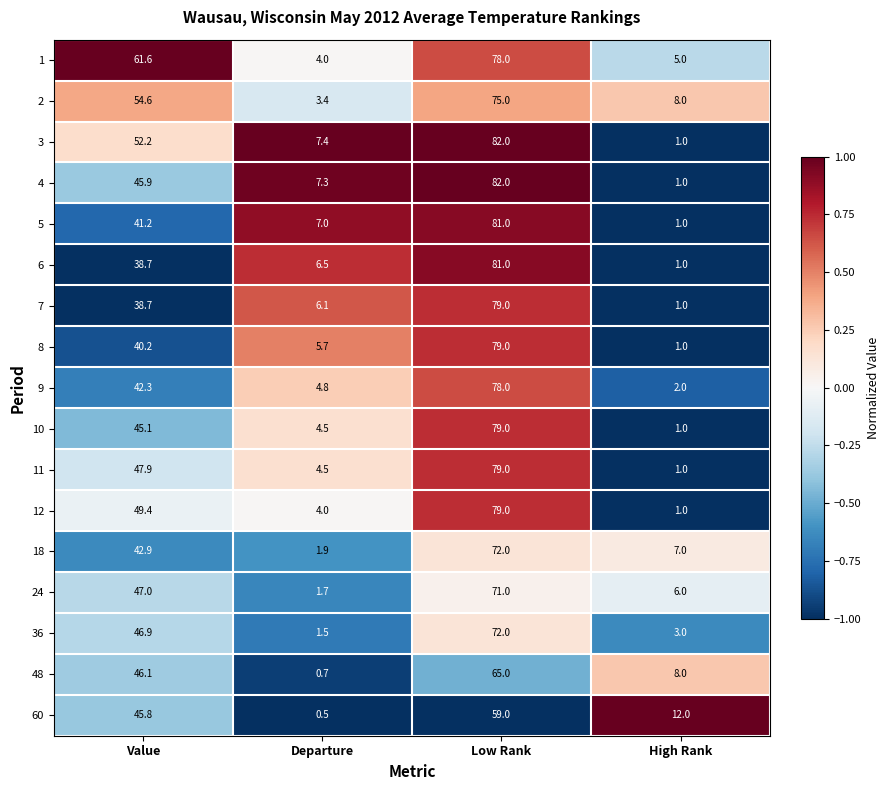

True or false: 1 has a value of 5.6 at Departure.

False